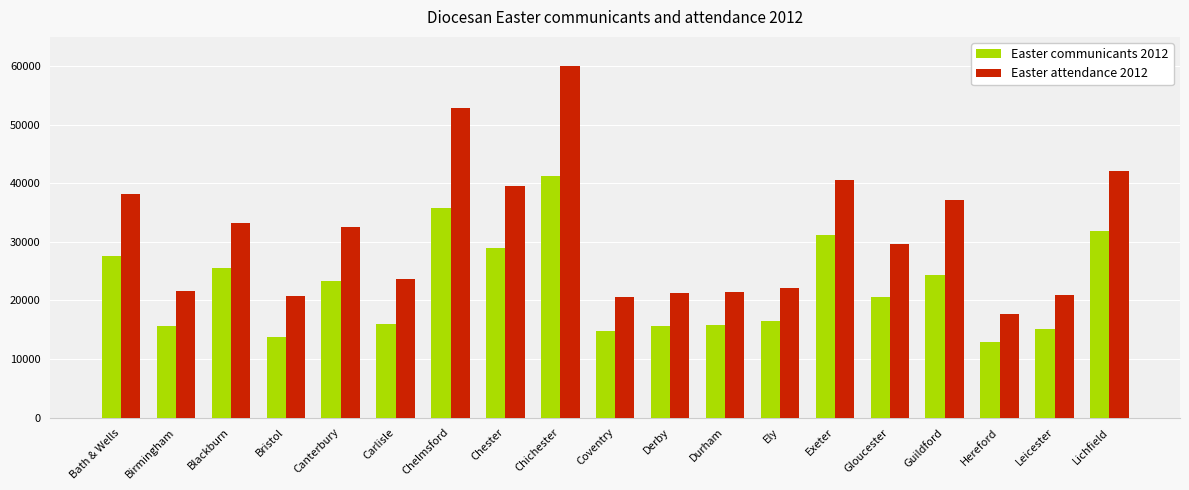

How many groups of bars are there?

19